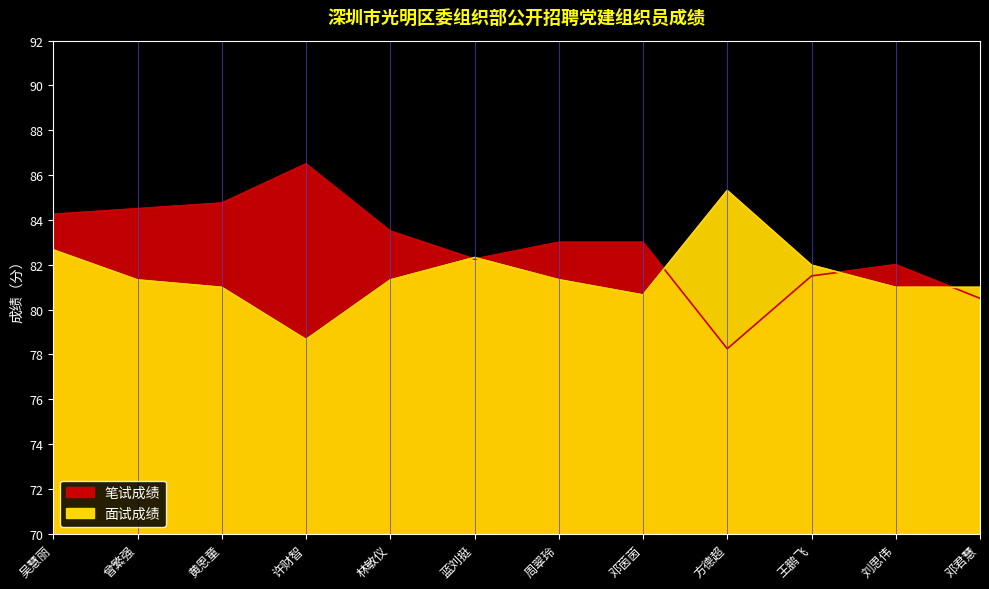

What is the approximate value of 面试成绩 at 蓝刘挺?

82.3